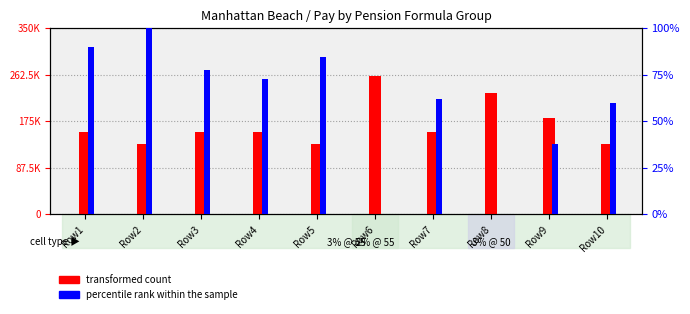

What is the value of the transformed count bar at the 7th from the left?

154583.0